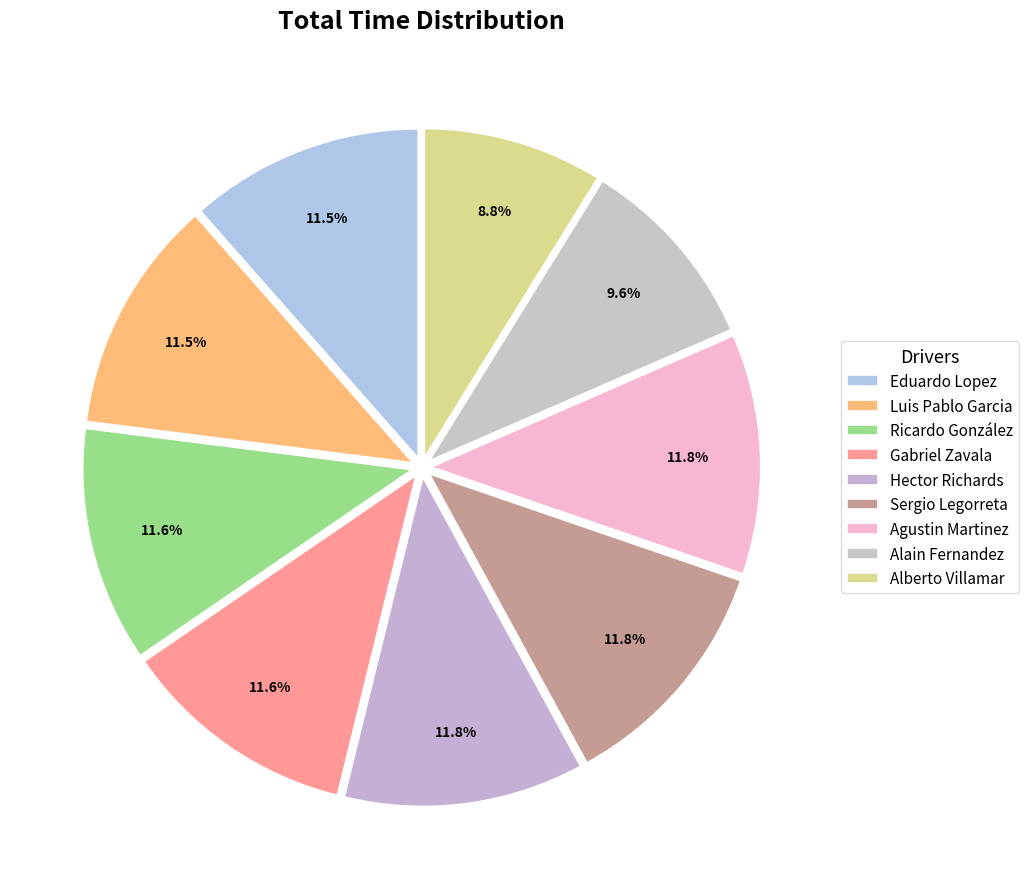

Count the number of slices in the pie.

9